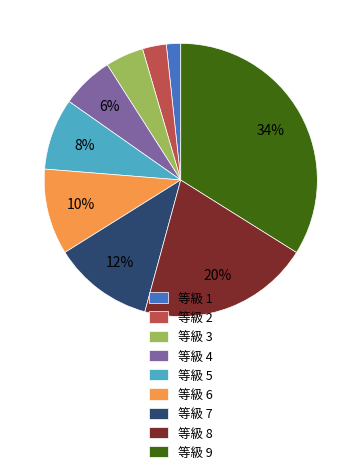

Rank the categories by value from lowest to highest.

等級 1, 等級 2, 等級 3, 等級 4, 等級 5, 等級 6, 等級 7, 等級 8, 等級 9